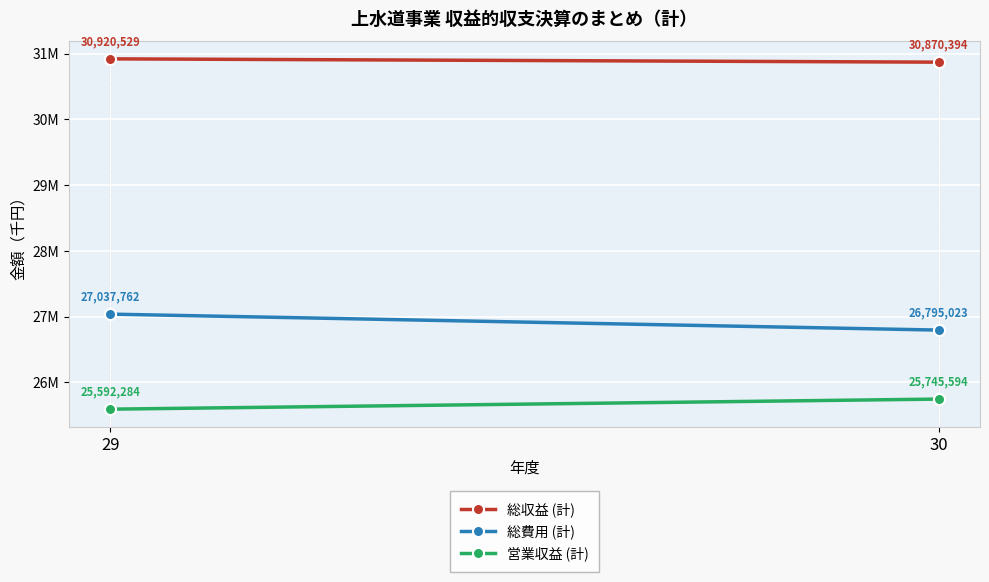

Reading right to left, extract all data points from this chart.

総収益 (計): 30=30870394	29=30920529
総費用 (計): 30=26795023	29=27037762
営業収益 (計): 30=25745594	29=25592284